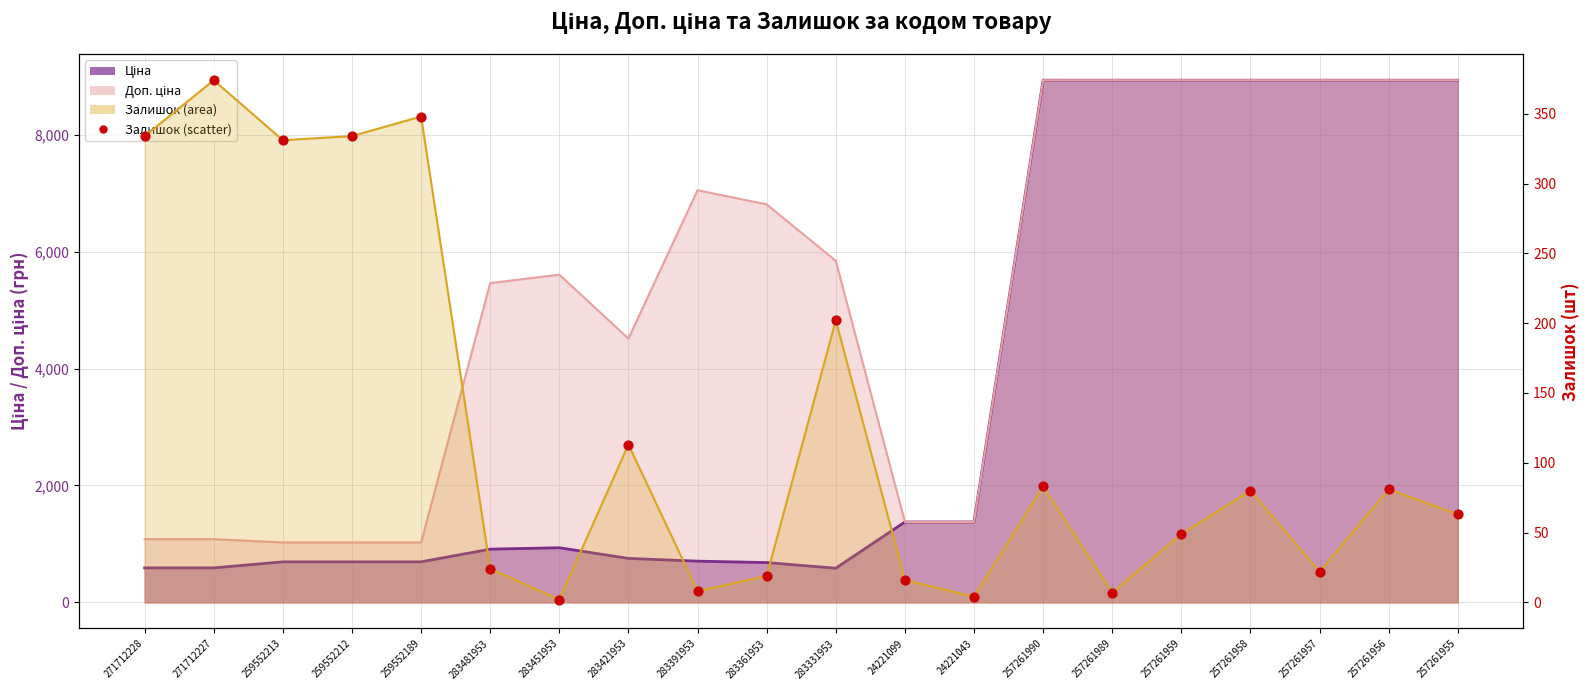

At which category is the sum across all series the highest?

271712227